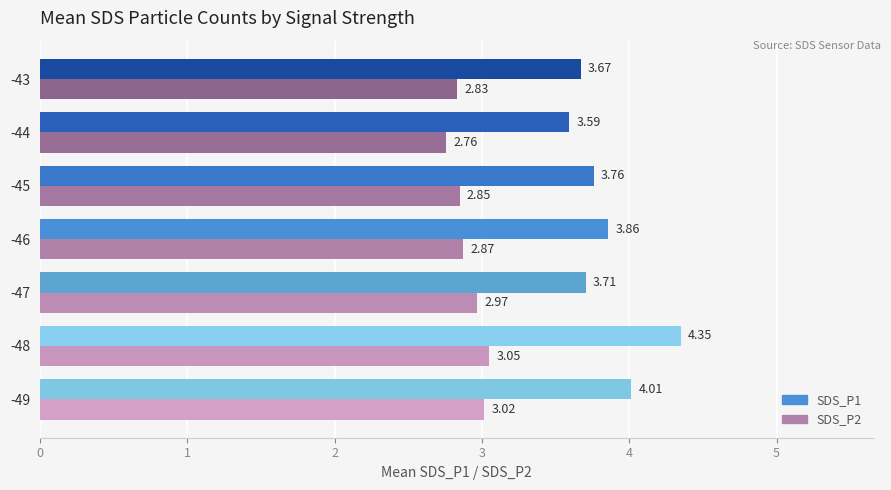

List the labels in order of SDS_P1 value, smallest first.

-44, -43, -47, -45, -46, -49, -48